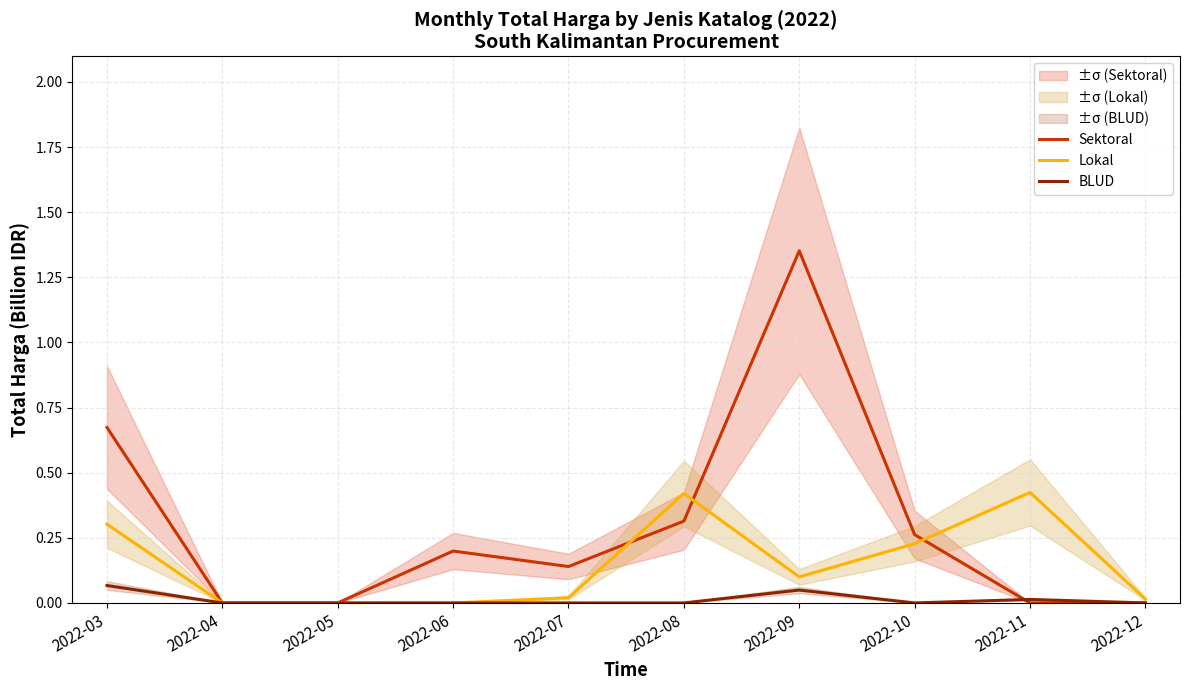

How many data points in BLUD are above 0?

3